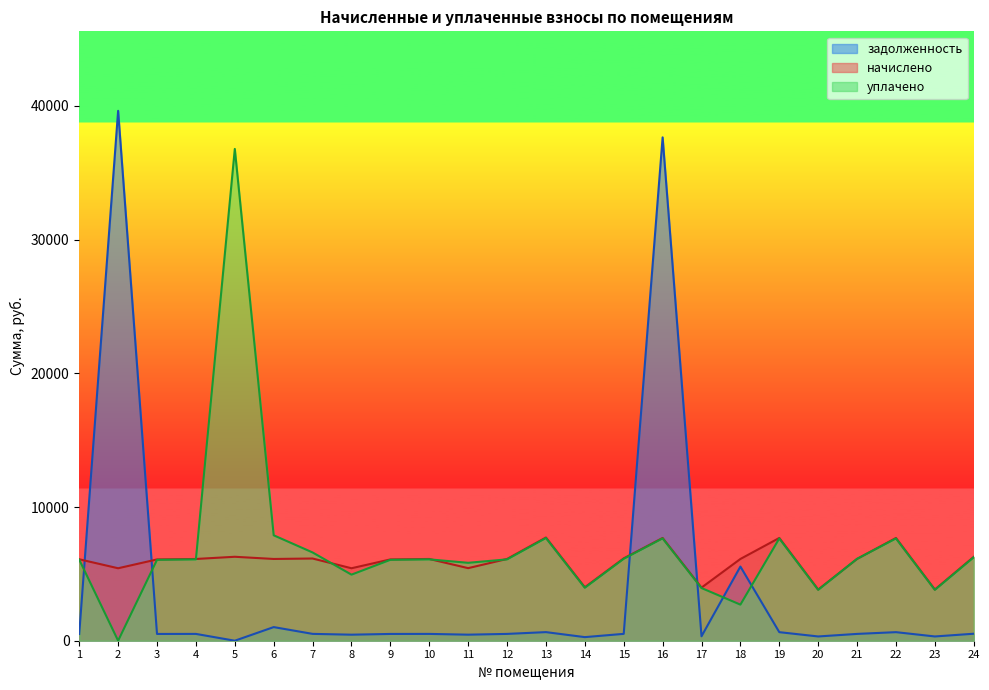

Rank the series by their average value, from lowest to highest.

задолженность, начислено, уплачено